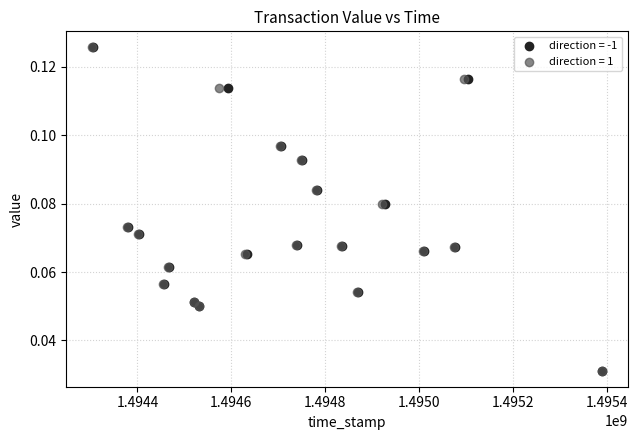

What are all the series names shown in the legend?

direction = -1, direction = 1